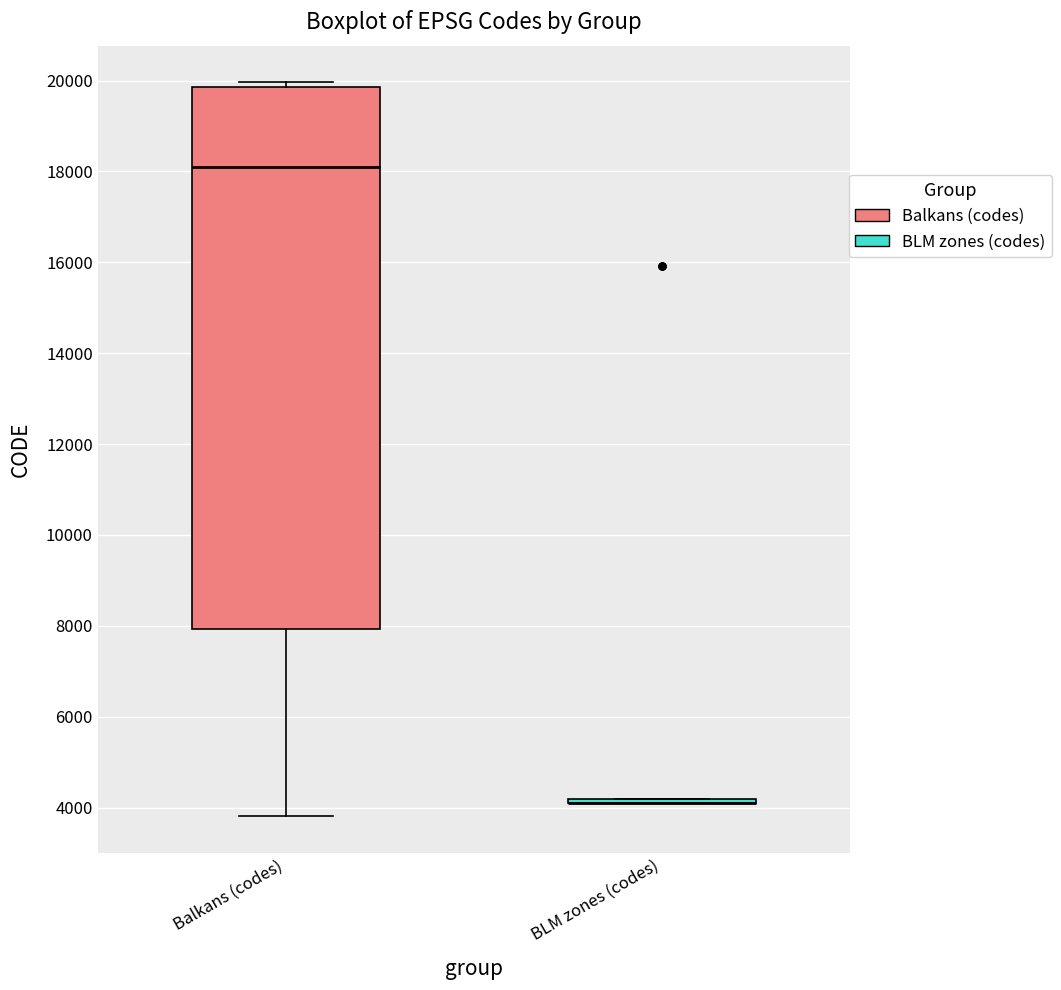

Reading left to right, transcribe this box plot: for each box, give where its median line is, the range the box spans, and where its two whiskers end, as read against the y-axis. The values are not printed on the chart, so give them approximately, as read against the axis.

Balkans (codes): median 18200, box 8000 to 19800, whiskers 3800 to 20000
BLM zones (codes): box collapsed to a line at 4200, whiskers 4200 to 4200